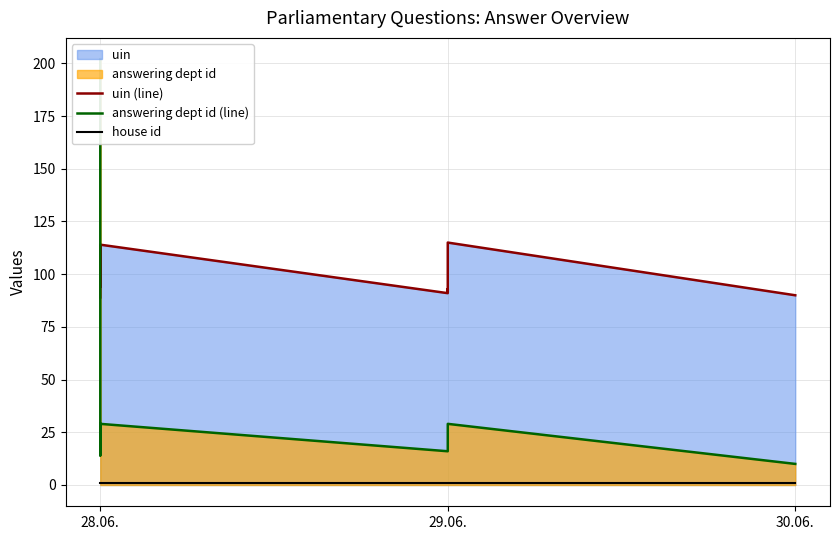

True or false: uin (line) and answering dept id (line) cross at least once.

True